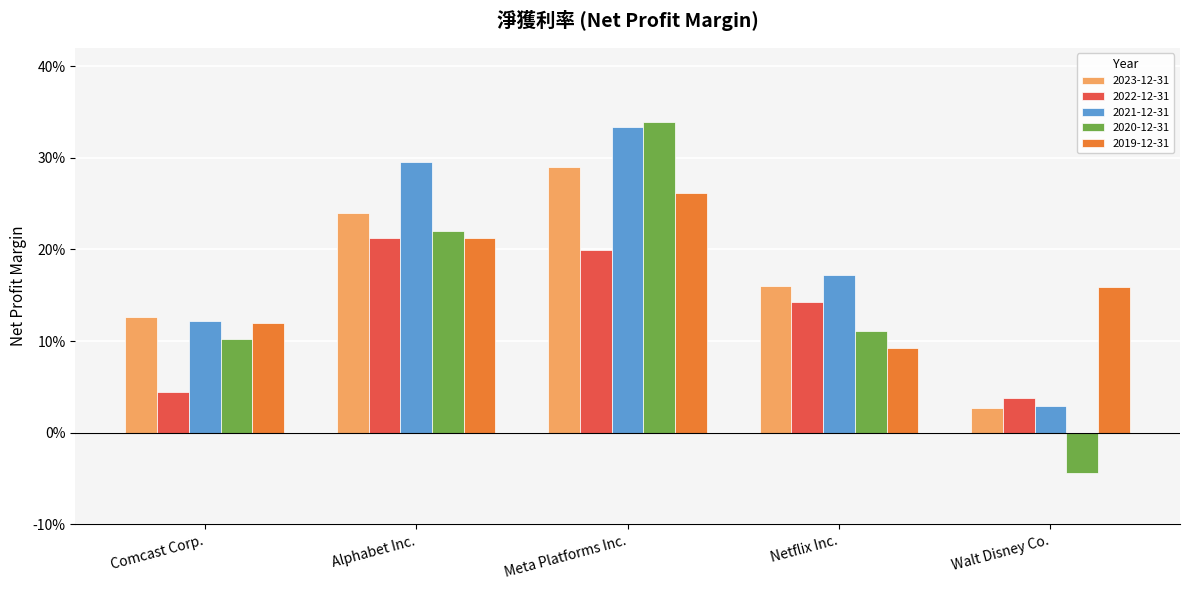

Is it true that 2023-12-31 equals 0.2 at Alphabet Inc.?

True